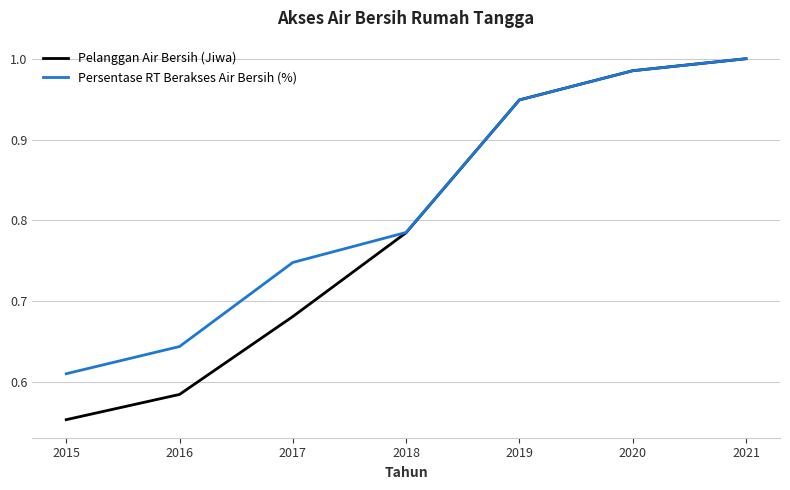

What are all the series names shown in the legend?

Pelanggan Air Bersih (Jiwa), Persentase RT Berakses Air Bersih (%)